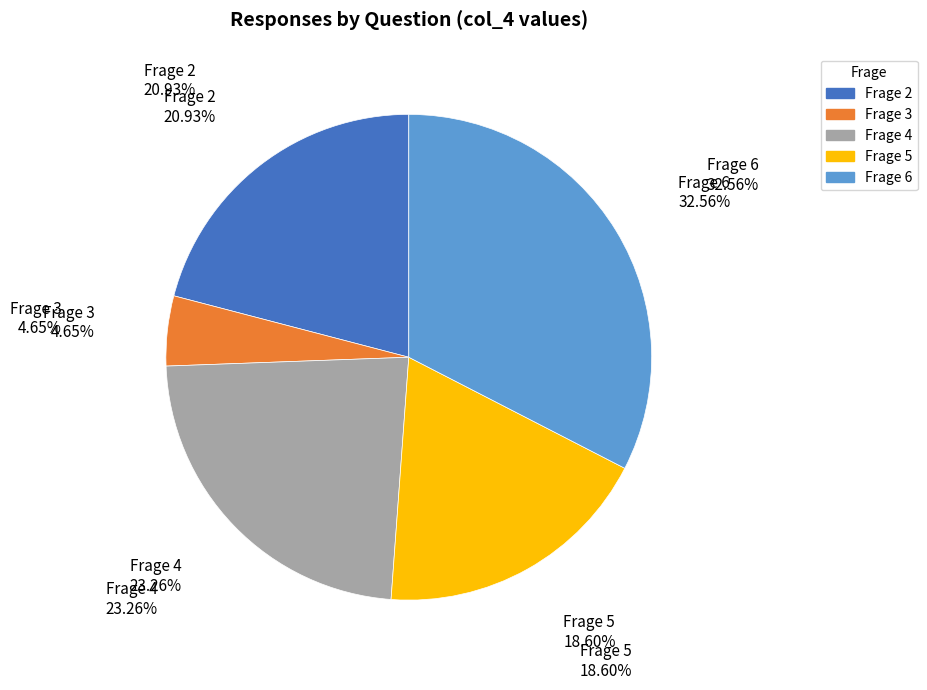

The Frage 5 slice represents 19% of the pie. True or false?

True